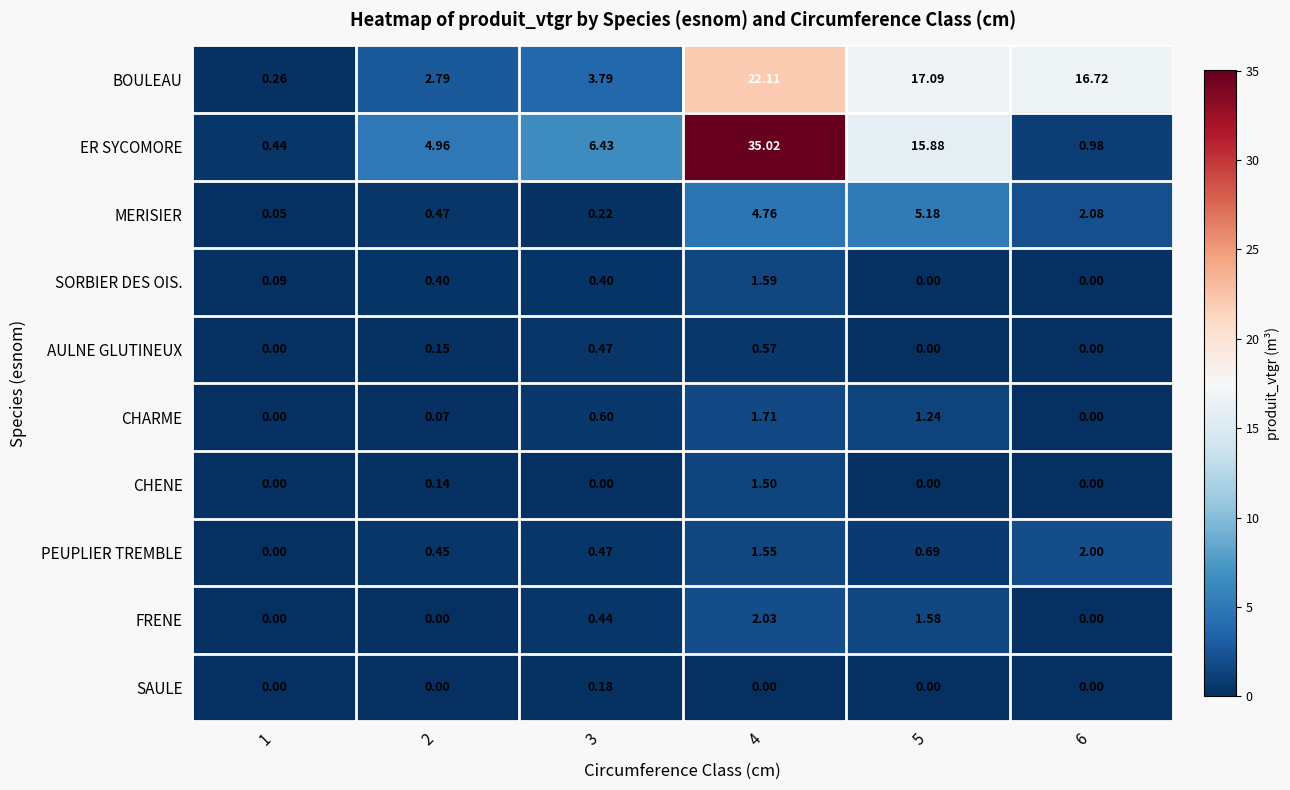

Between 2 and 6, which series saw the biggest shift?

BOULEAU